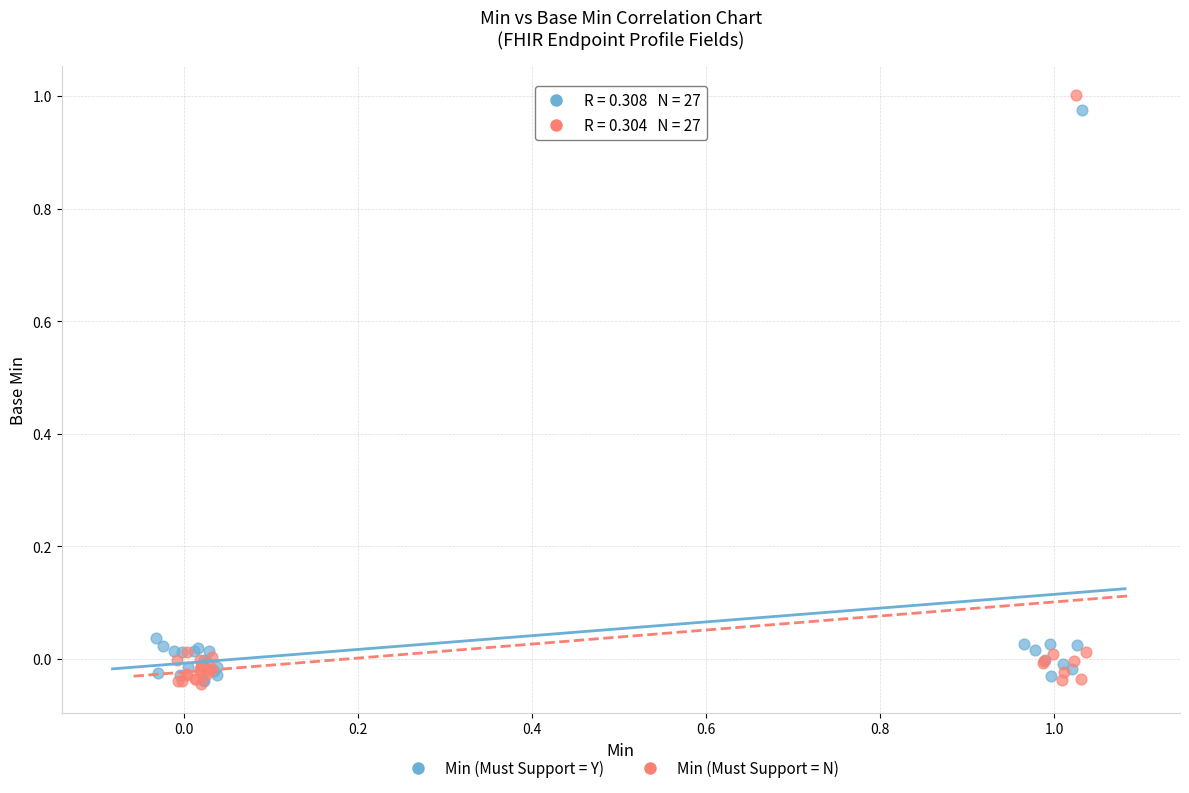

Which series contains the highest Y value?

Min (Must Support = N)